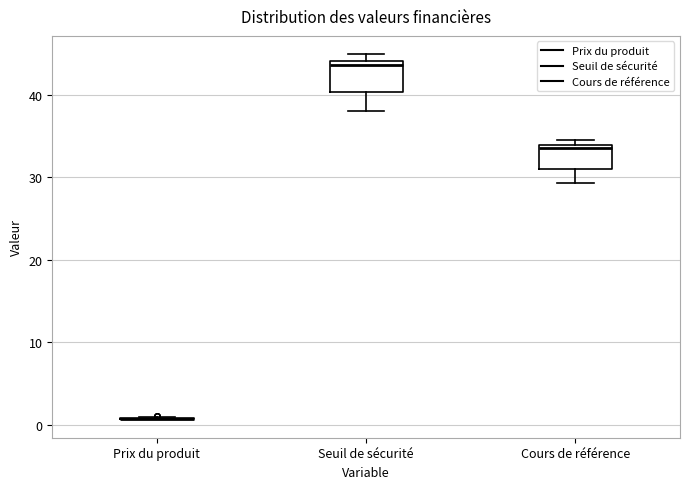

Reading left to right, read every box against the y-axis: the position of its median line, the range the box covers, and the ends of its whiskers. The values are not printed on the chart, so give them approximately, as read against the axis.

Prix du produit: box collapsed to a line at 1, whiskers 1 to 1
Seuil de sécurité: median 44 (just below the box's upper edge), box 40 to 44, whiskers 38 to 45
Cours de référence: median 34 (just below the box's upper edge), box 31 to 34, whiskers 29 to 35